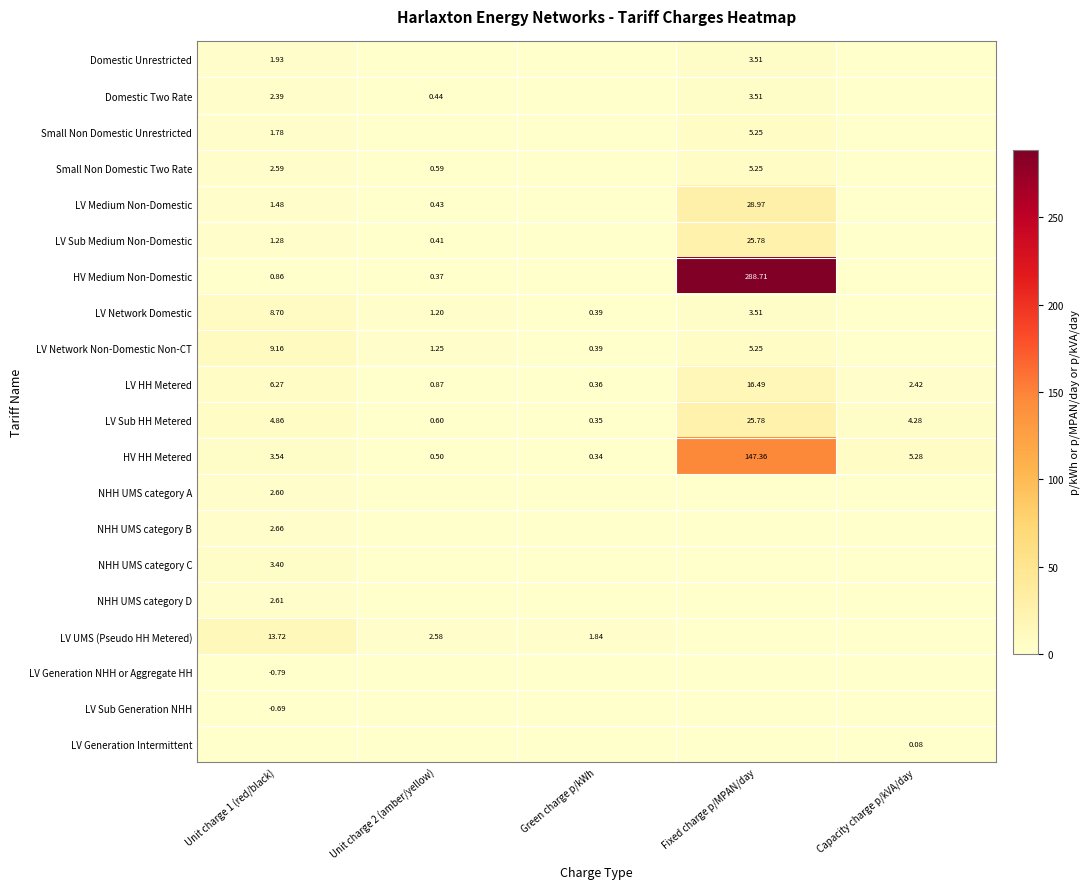

True or false: LV Sub Medium Non-Domestic has a value of 15.6 at Capacity charge p/kVA/day.

False